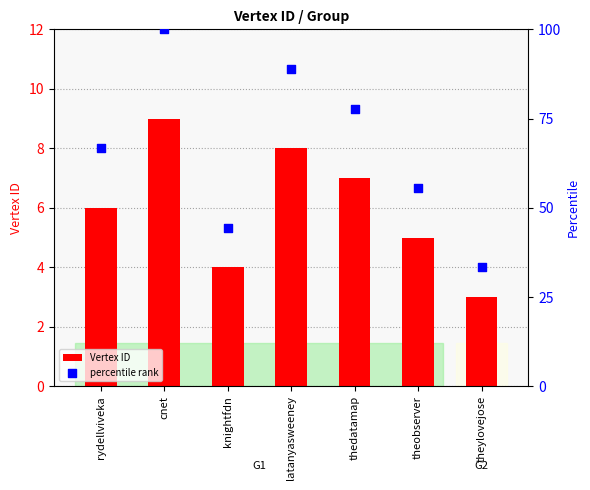

Is the value of Vertex ID at cnet greater than the value of percentile rank at cnet?

No